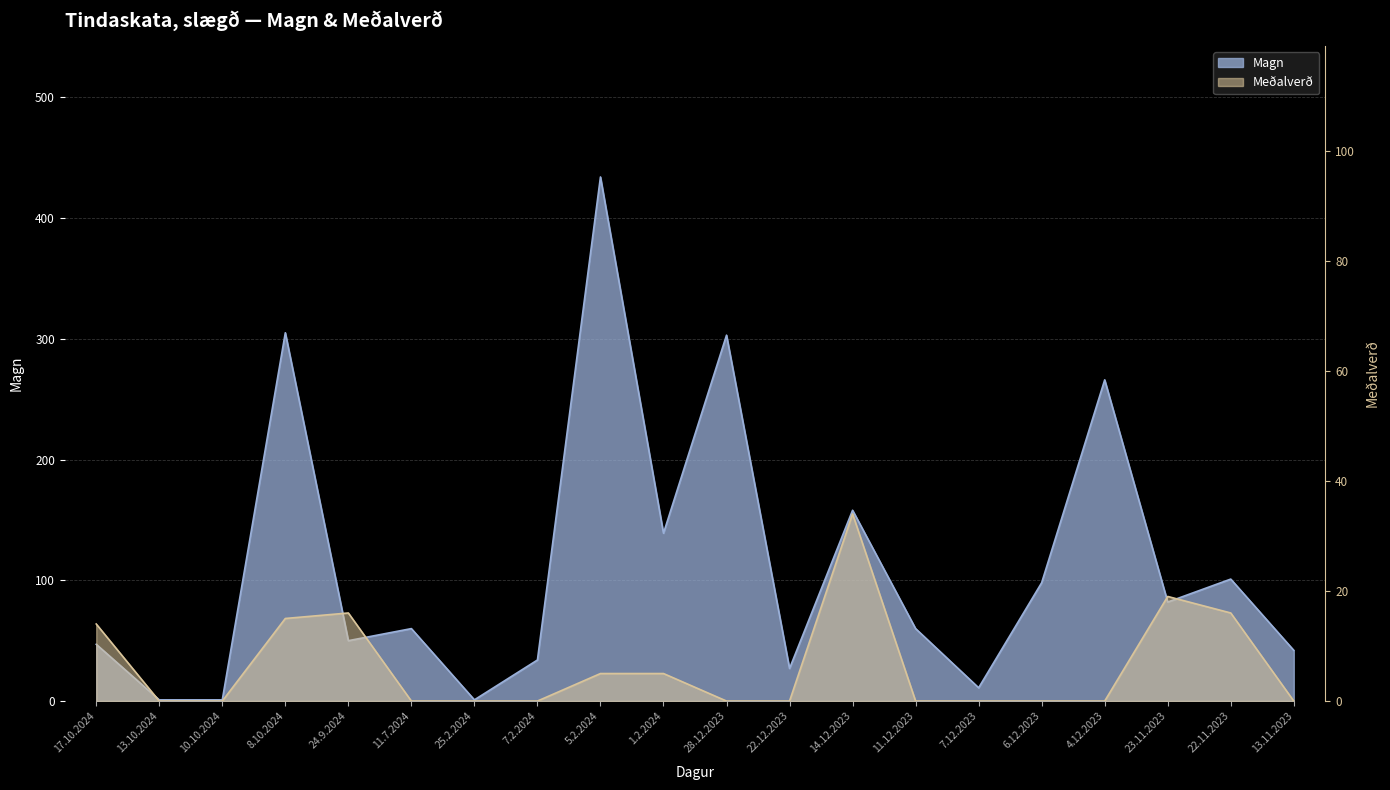

The value of Magn at 24.9.2024 is 11. True or false?

False